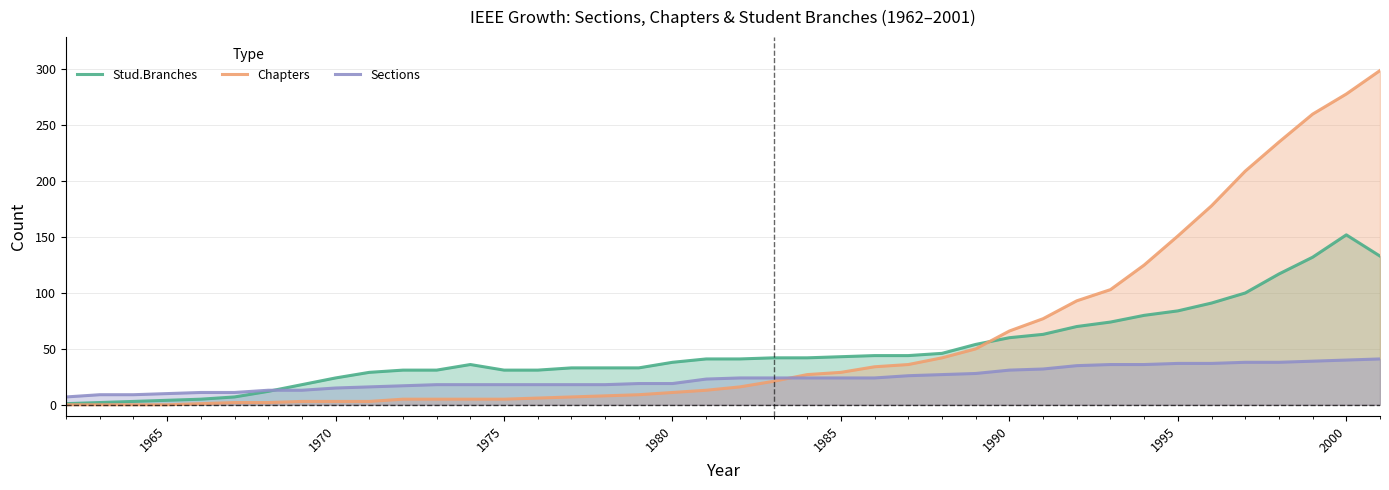

What is the total value across all series at 1995?

272